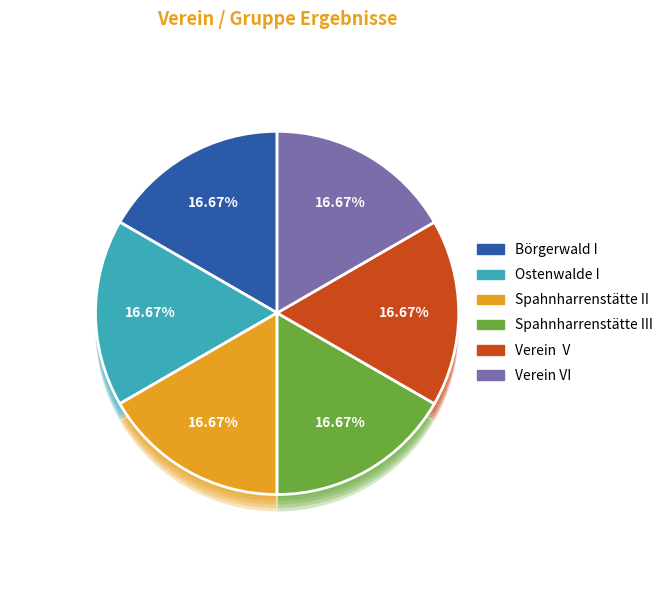

What is the largest slice in the pie chart?

Spahnharrenstätte III